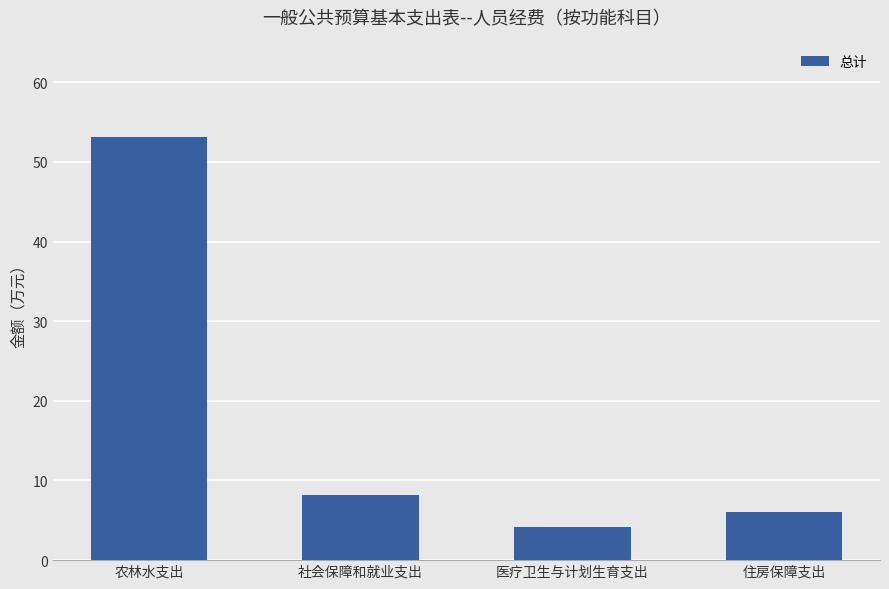

What is the difference between the values at 医疗卫生与计划生育支出 and 农林水支出?

49.0